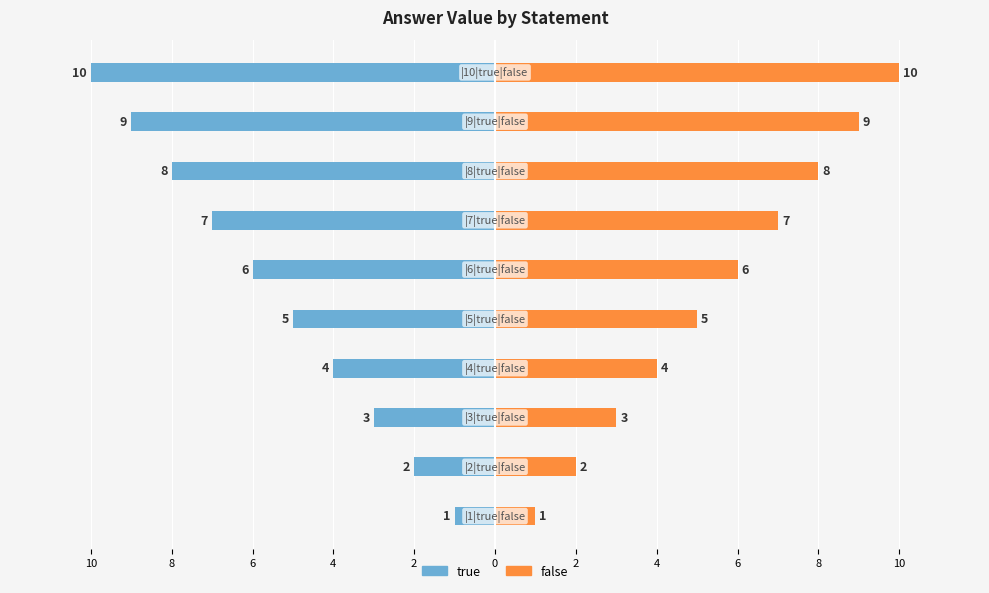

The false series shows 1 at 4. True or false?

False